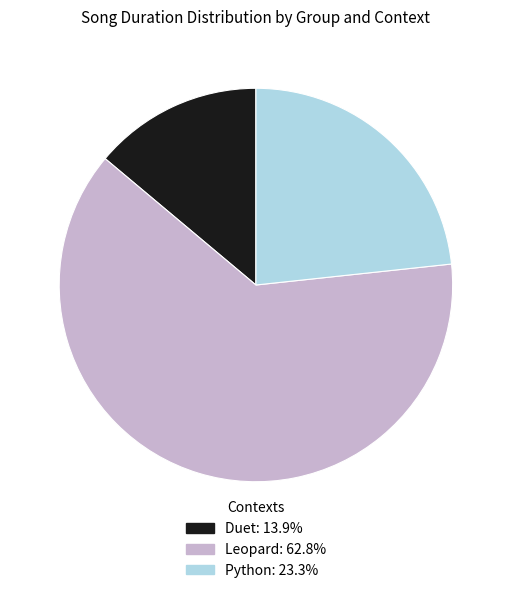

Does any single category account for the majority?

Yes